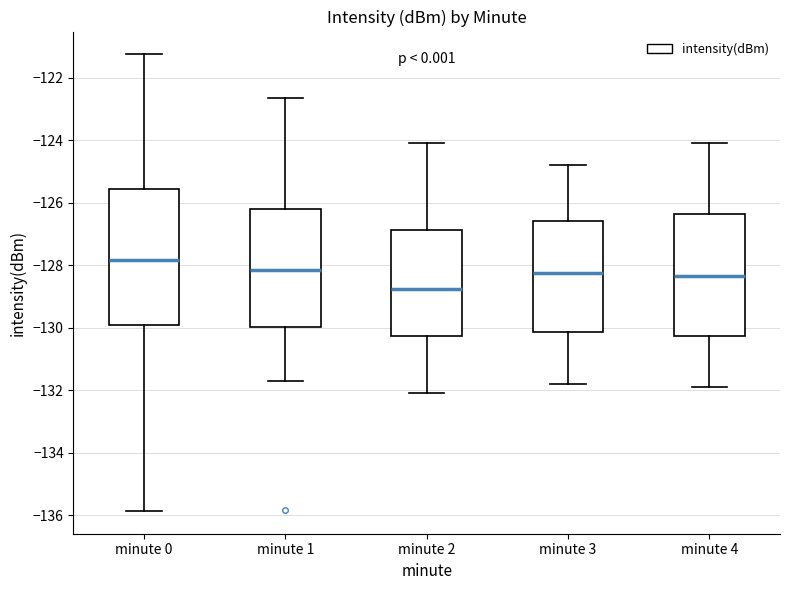

Where is the lower edge of the box for minute 4 on the y-axis? The values are not printed on the chart, so give them approximately, as read against the axis.

-130.2